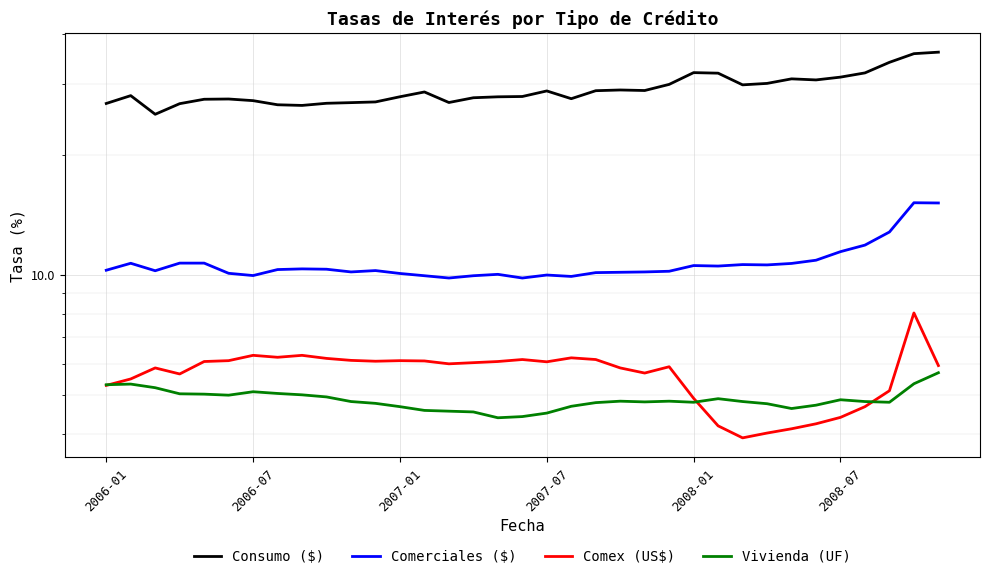

What is the smallest value displayed?

3.9